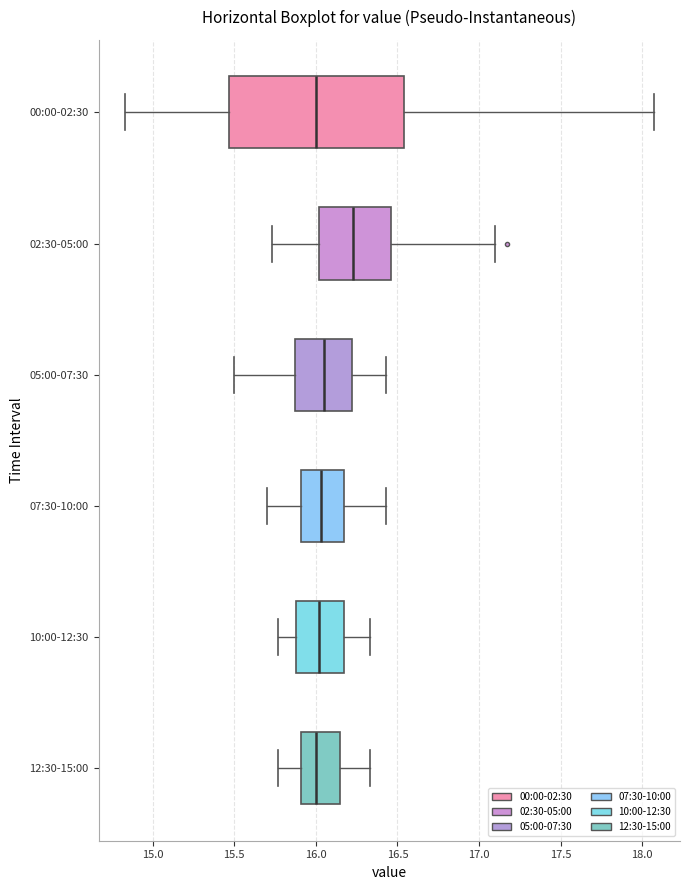

Where does the median line of the box for 12:30-15:00 sit on the x-axis? The values are not printed on the chart, so give them approximately, as read against the axis.

16.00